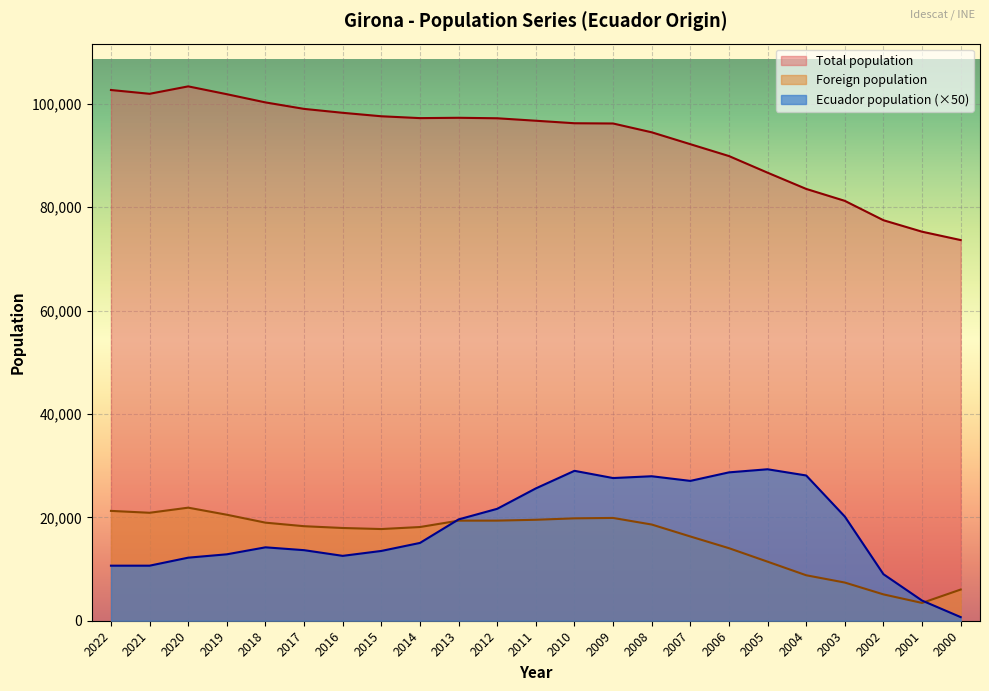

What is the lowest value of the Total population series?

73637